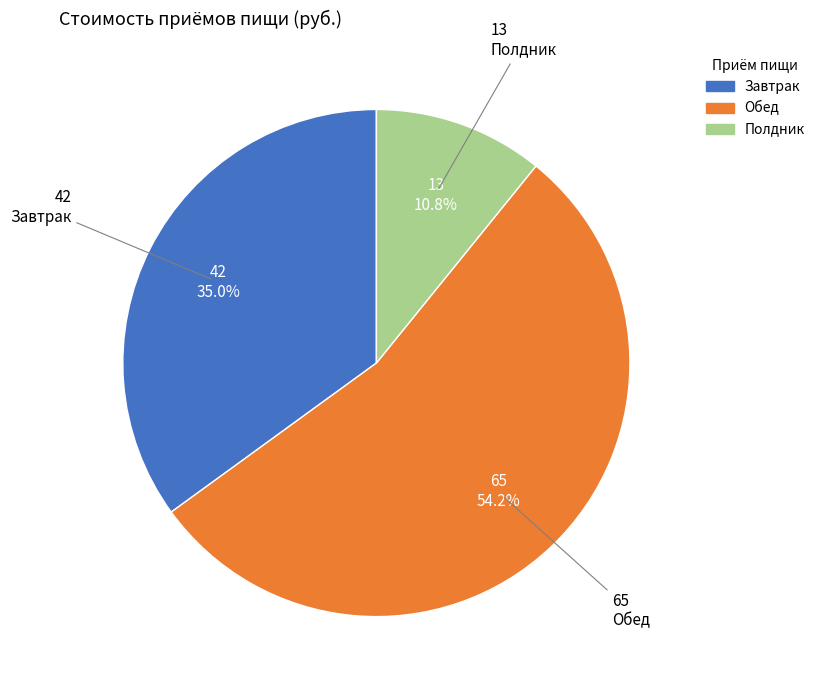

Rank the categories by value from lowest to highest.

Полдник, Завтрак, Обед